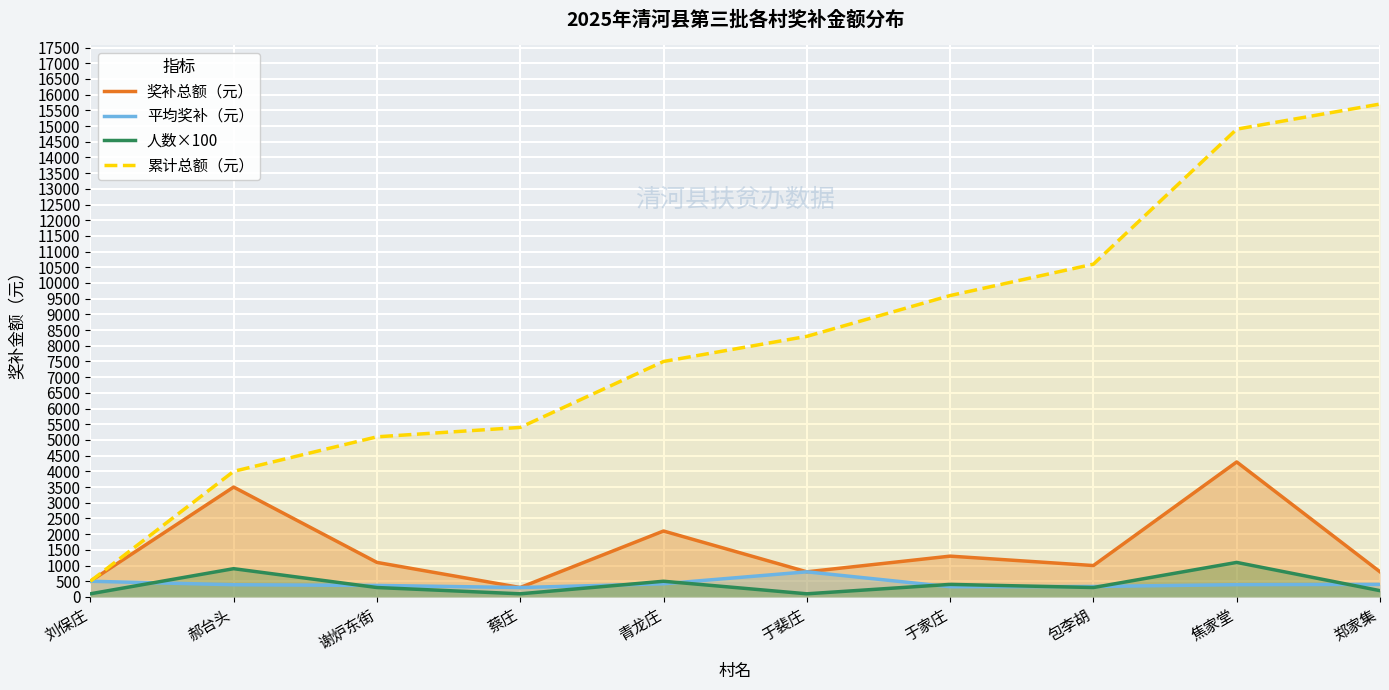

What is the minimum value for 人数×100?

100.0